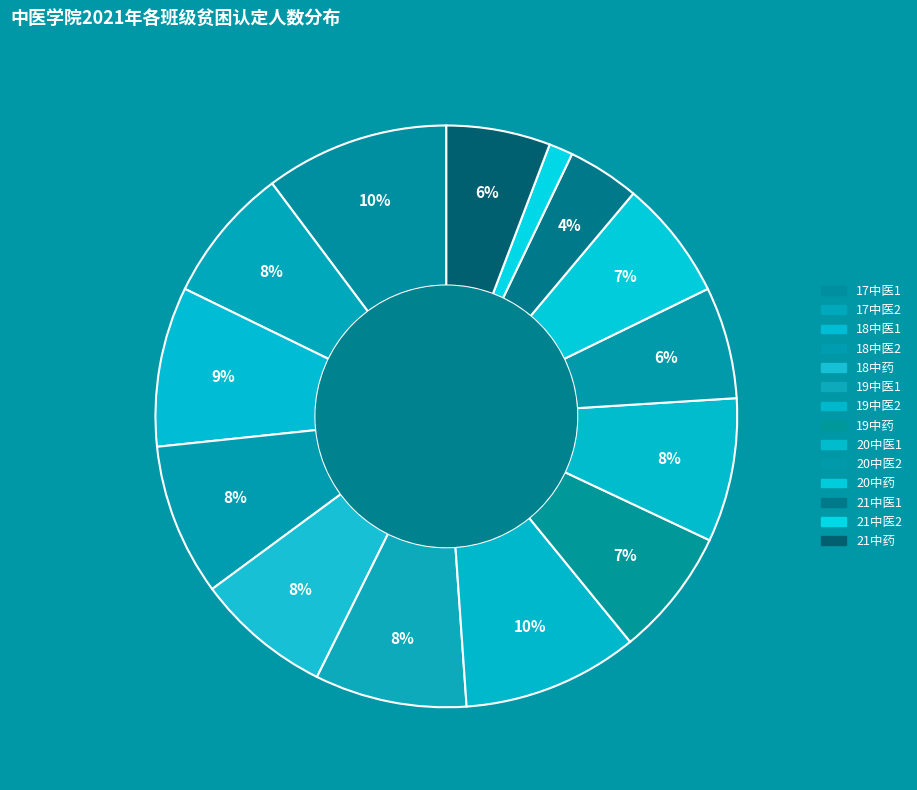

What is the change in value from 18中医2 to 20中药?

-4